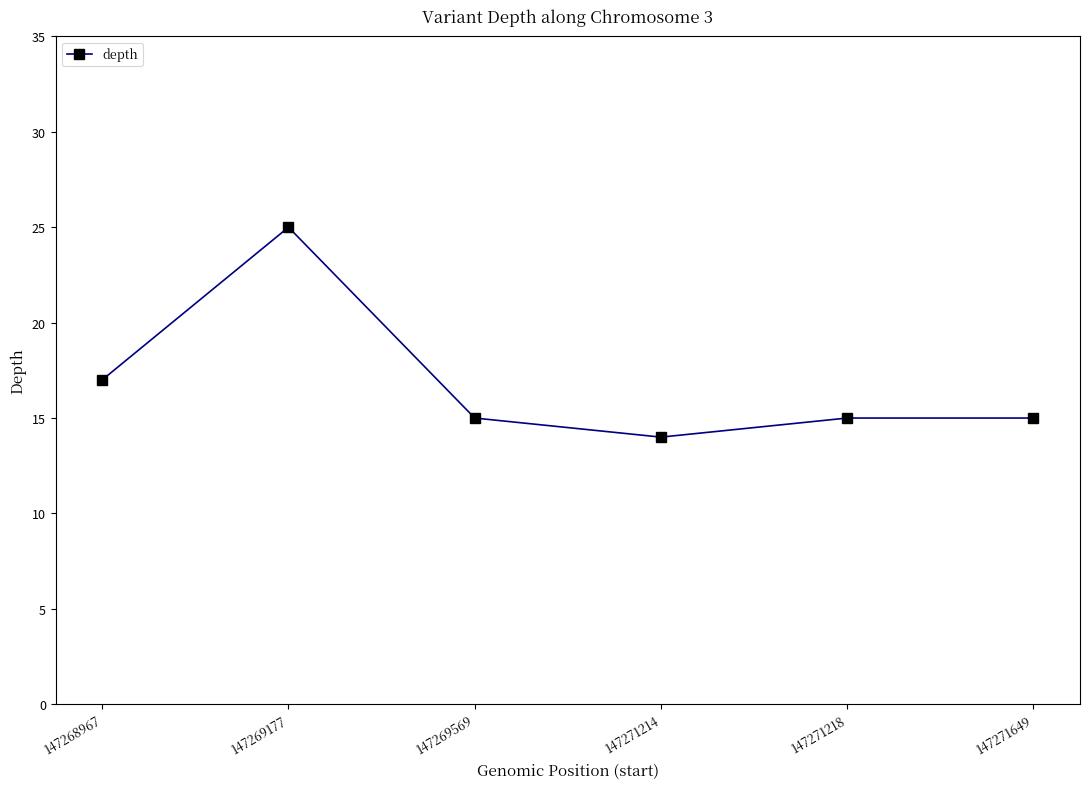

What is the difference between the maximum and minimum values?

11